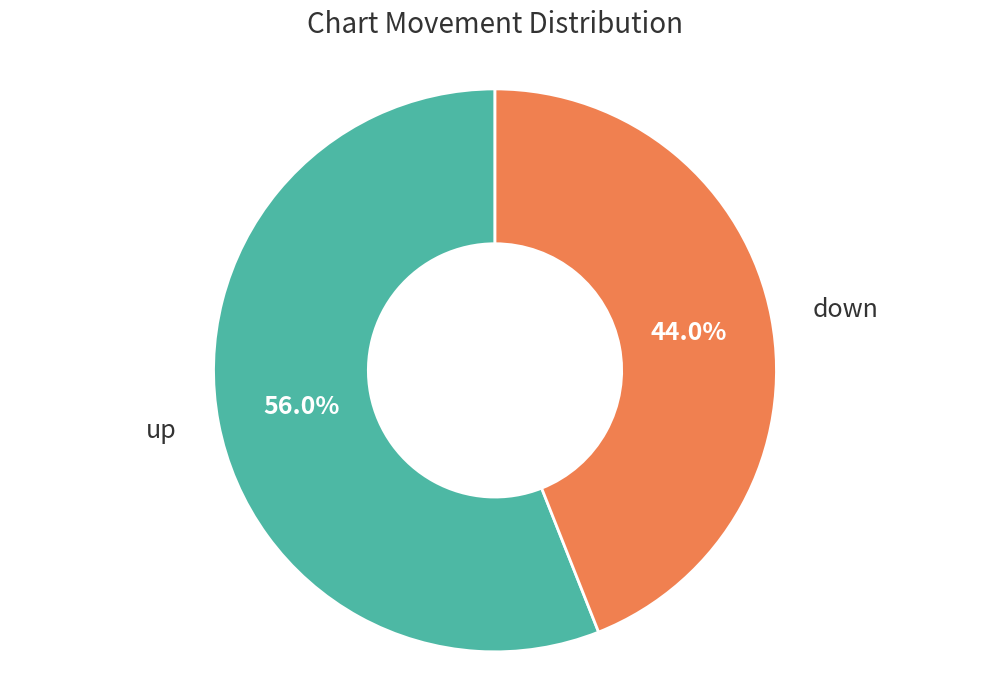

Is it true that down is 44% of the pie?

True